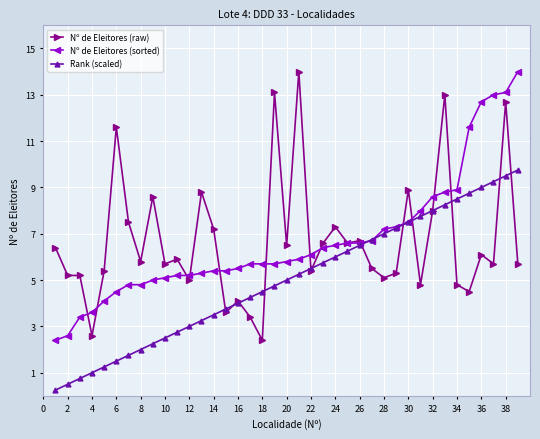

What is the value of the Nº de Eleitores (raw) point at the 9th from the left?

8.6